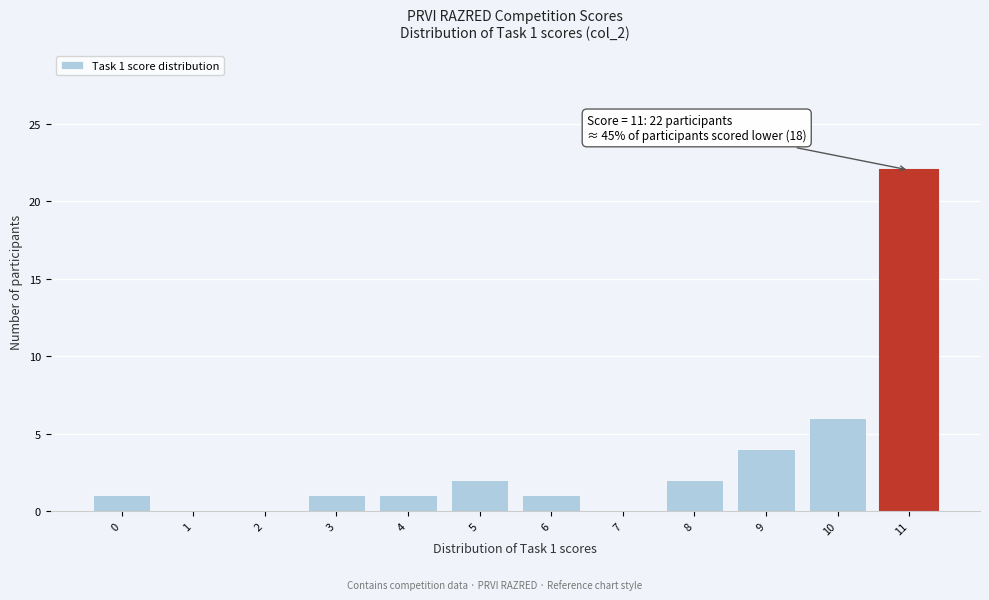

Which range on the x-axis has the tallest bar?

10.5 to 11.5